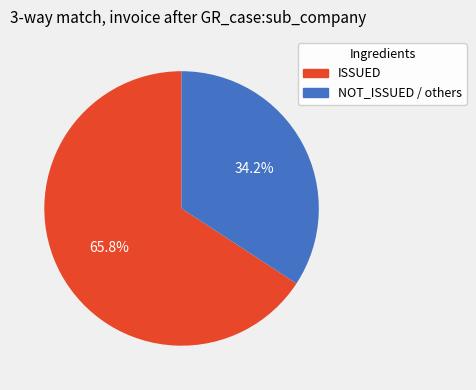

What is the total percentage of NOT_ISSUED / others and ISSUED?

100.0%